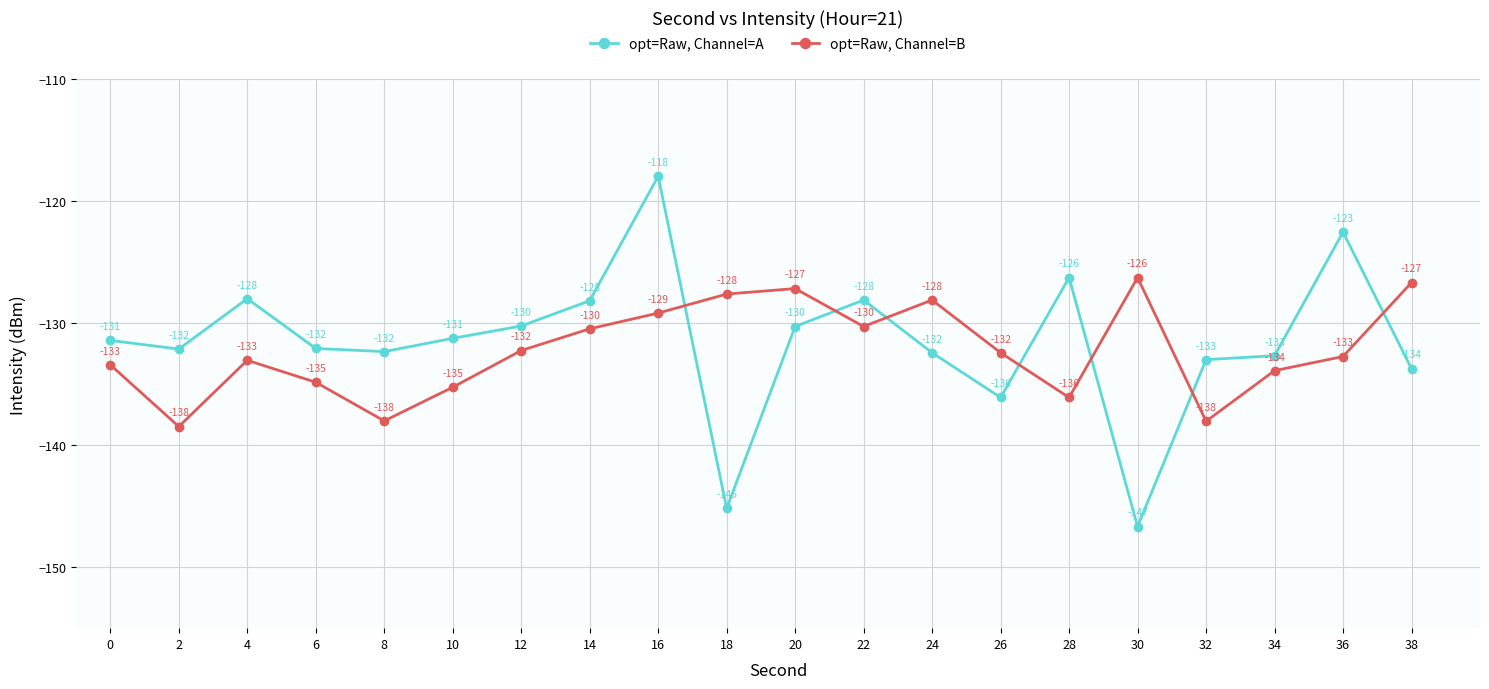

List the series in order of their peak value, lowest first.

opt=Raw, Channel=B, opt=Raw, Channel=A